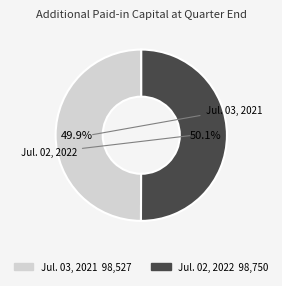

How many segments does this pie chart have?

2